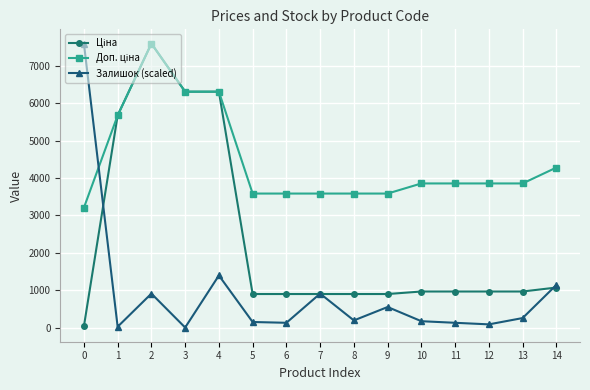

At which category does Залишок (scaled) reach its first local valley?

1